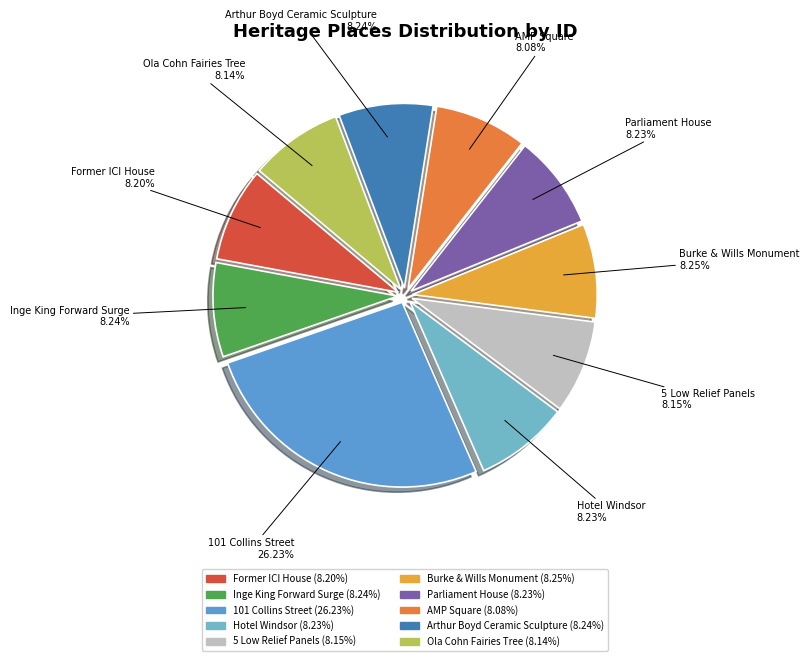

What percentage is the AMP Square slice, to the nearest percent?

8%